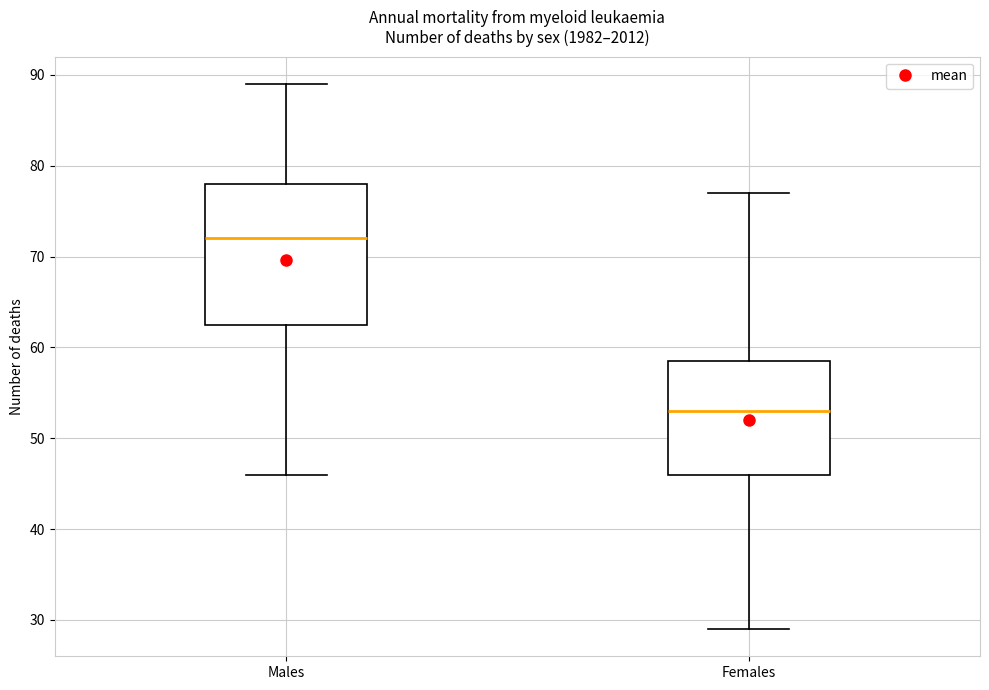

Which box has the lowest median line?

Females